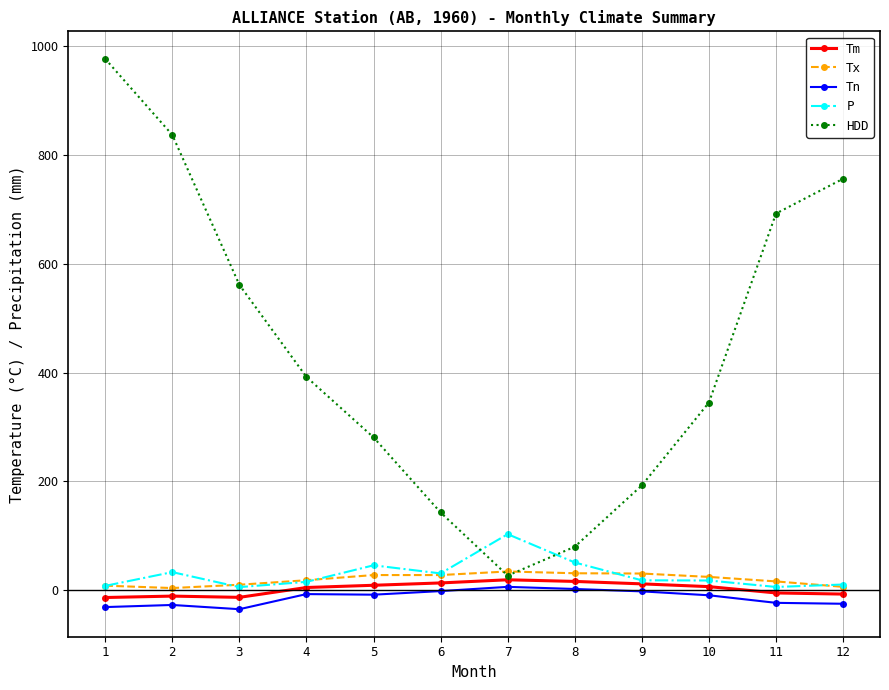

At how many categories does at least one series exceed 333?

7